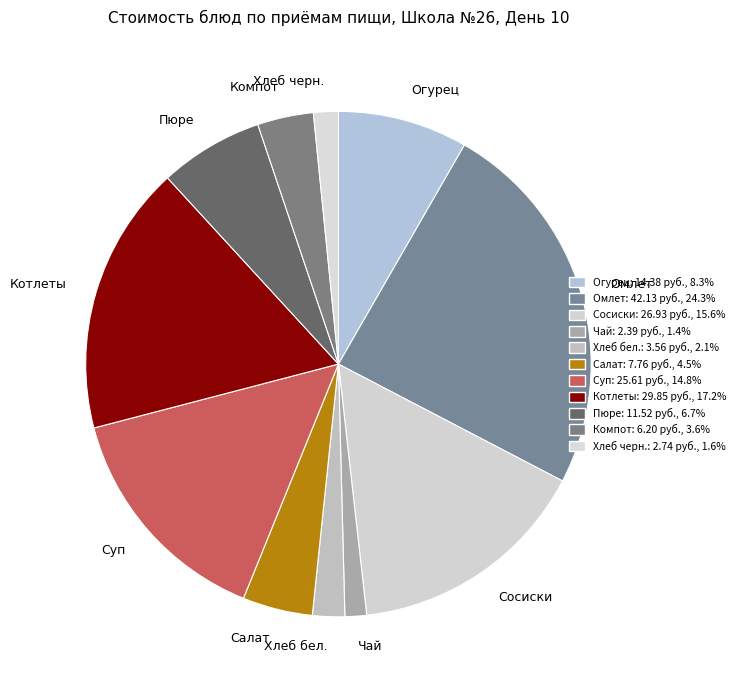

Is the sum of Котлеты and Чай greater than half?

No